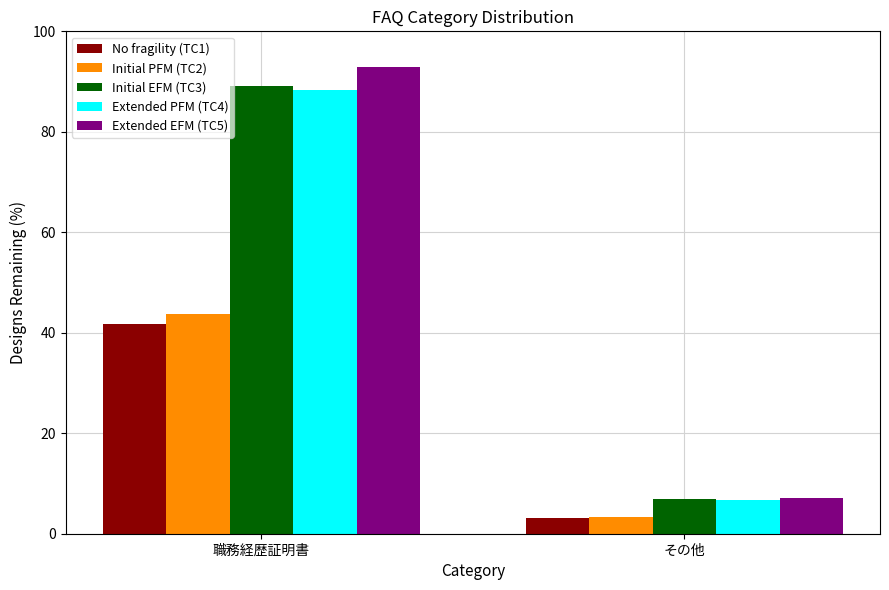

What position from the right is 職務経歴証明書?

2